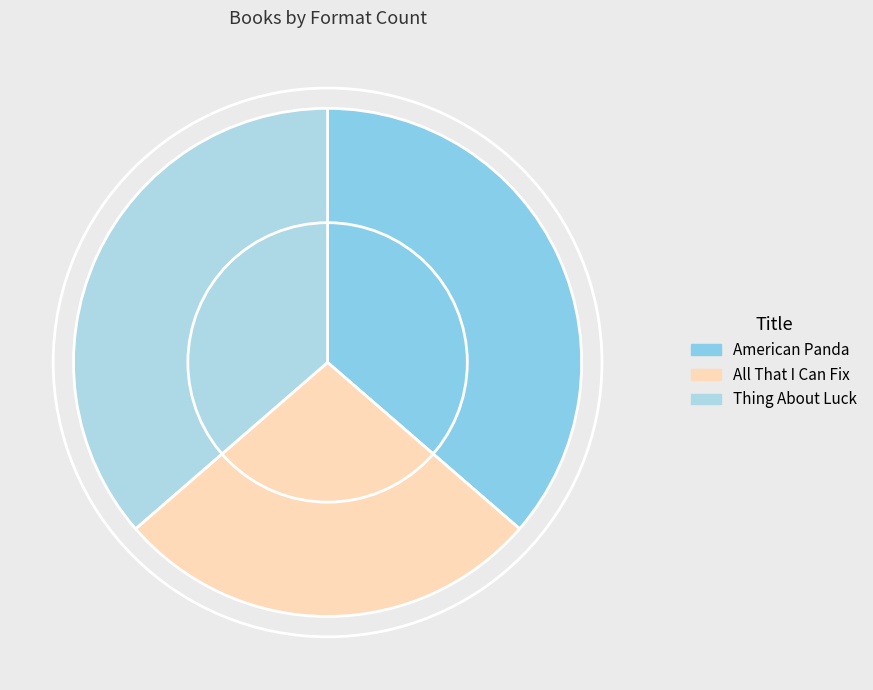

Do All That I Can Fix and Thing About Luck together represent more than half of the pie?

Yes